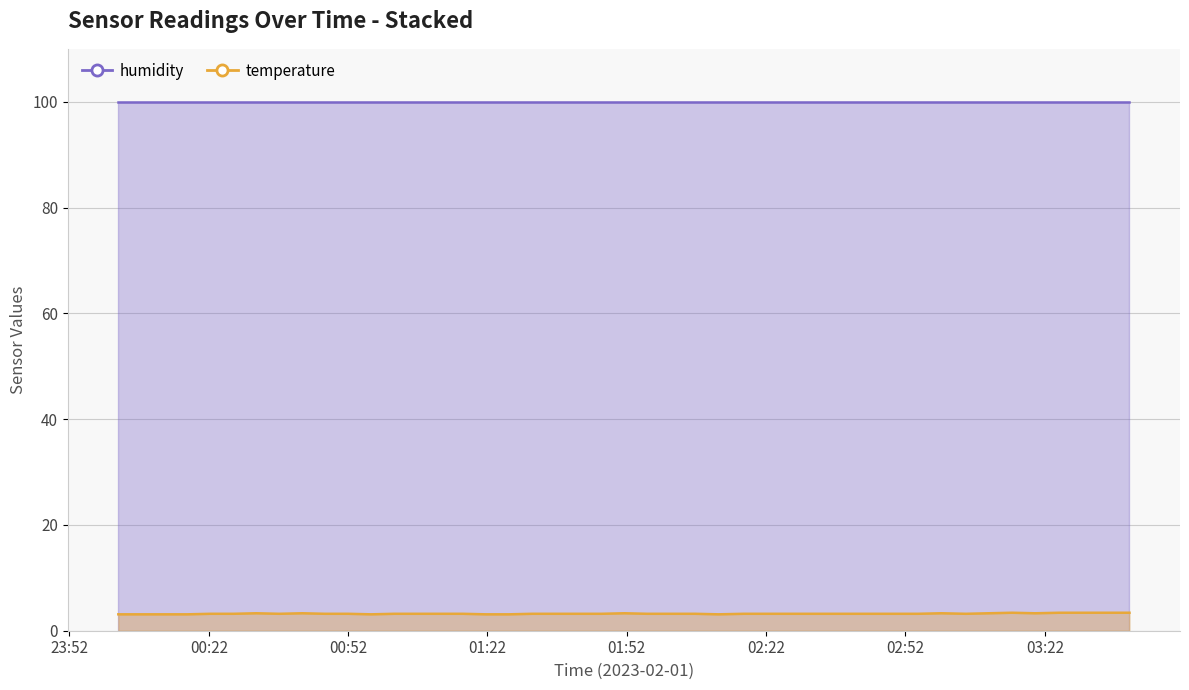

How many interior local valleys (lower than both neighbors) does the data have?

5